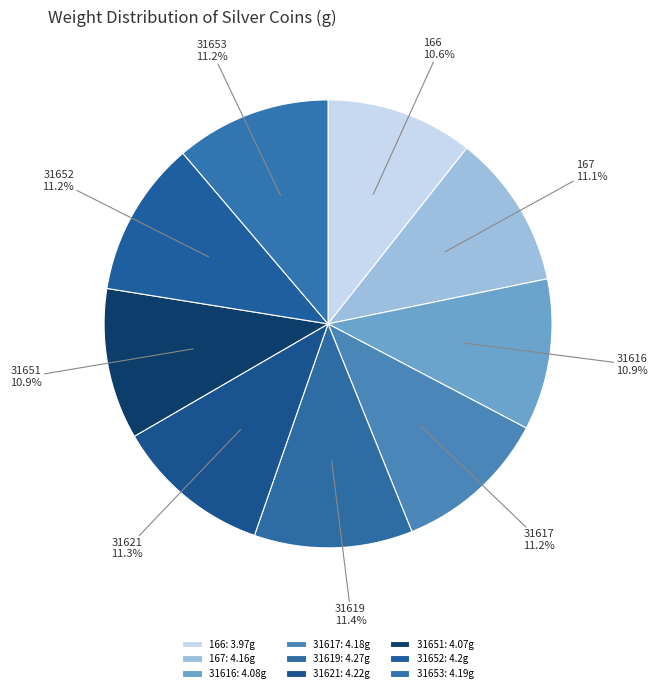

Combined, what portion of the pie is 31653 and 31616?

22.1%